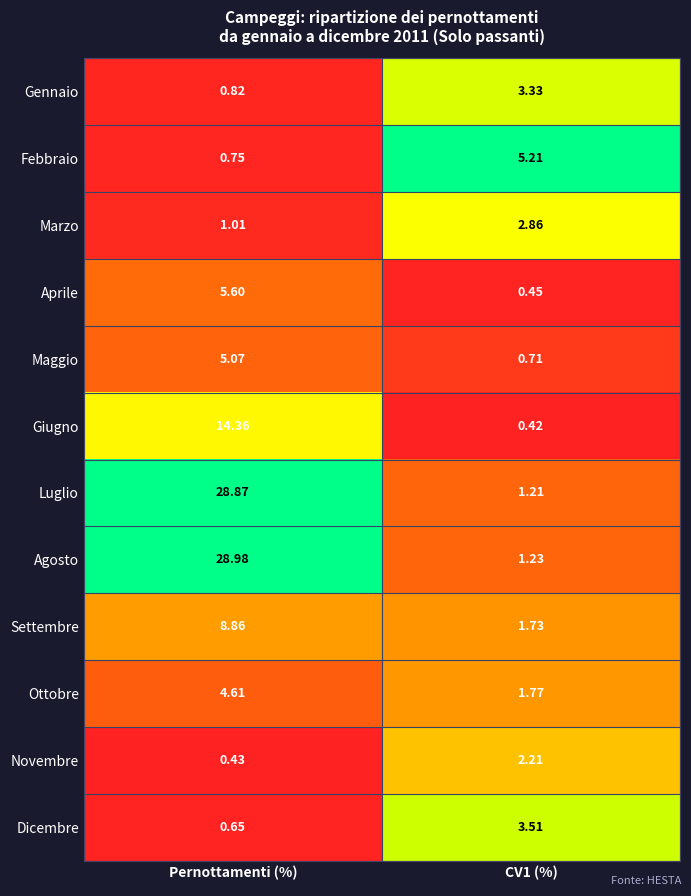

Where does the Ottobre series first go above 4?

Pernottamenti (%)